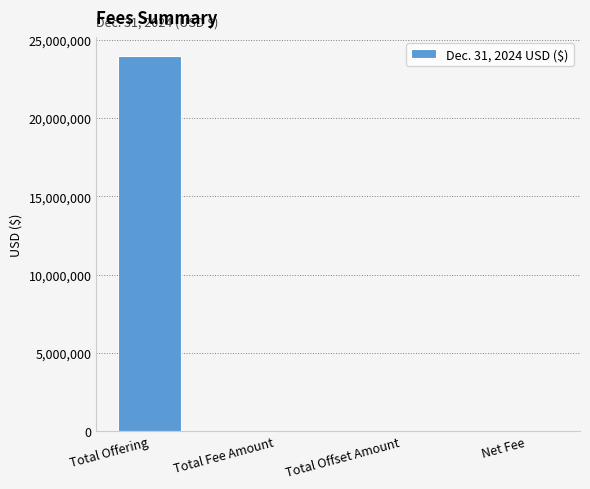

What is the change in value from Total Offering to Total Offset Amount?

-23977500